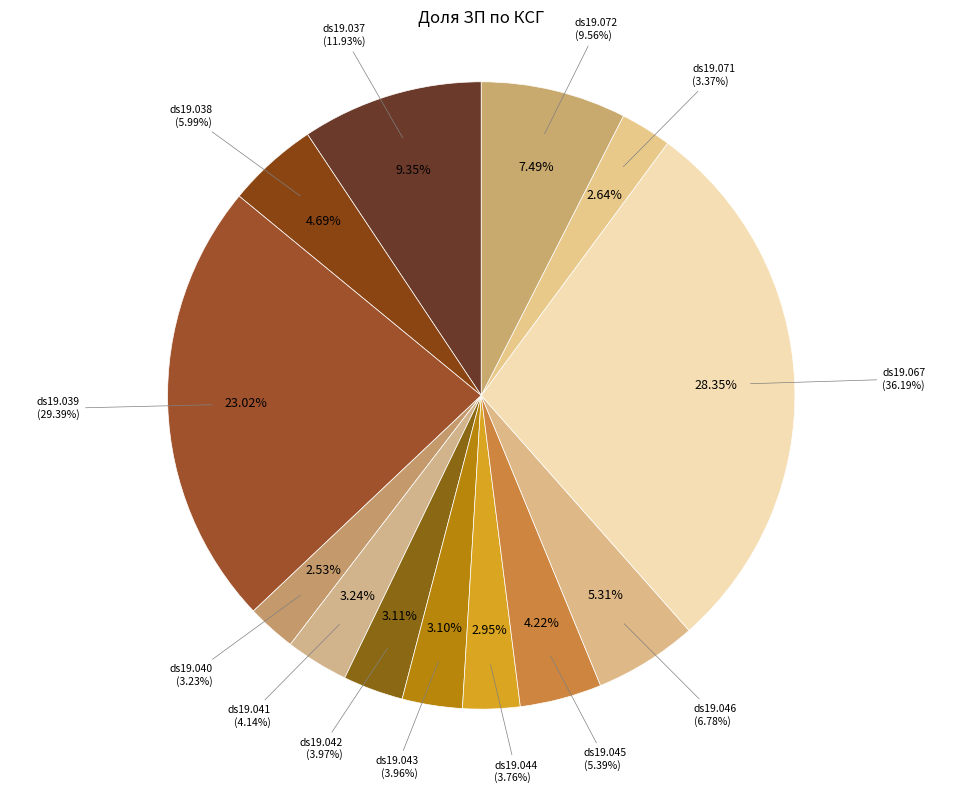

Which has a higher value, ds19.039 or ds19.043?

ds19.039